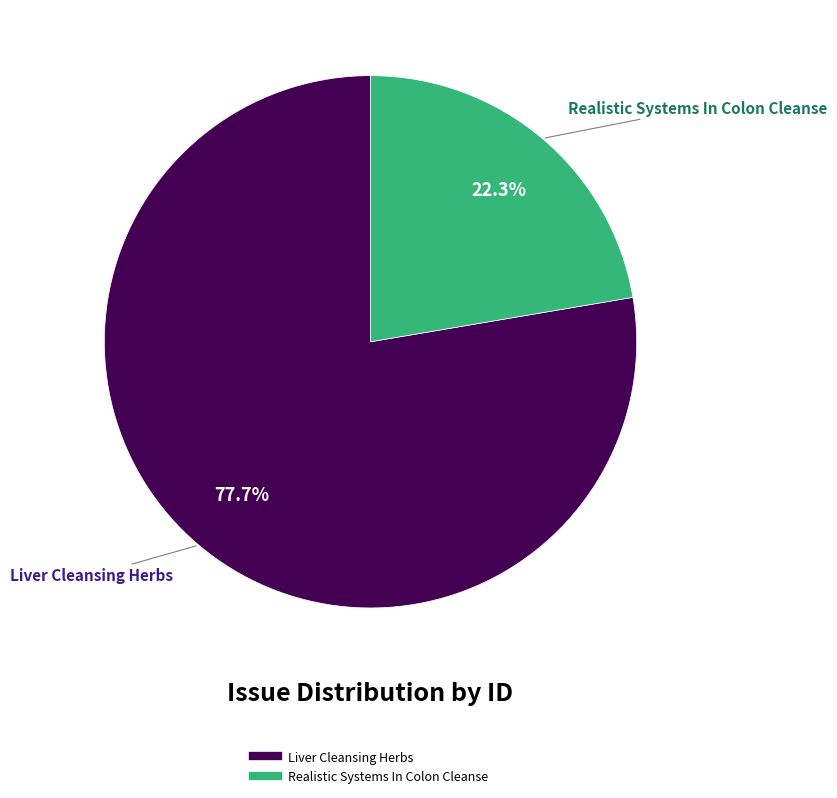

What is the smallest slice in the pie chart?

Realistic Systems In Colon Cleanse